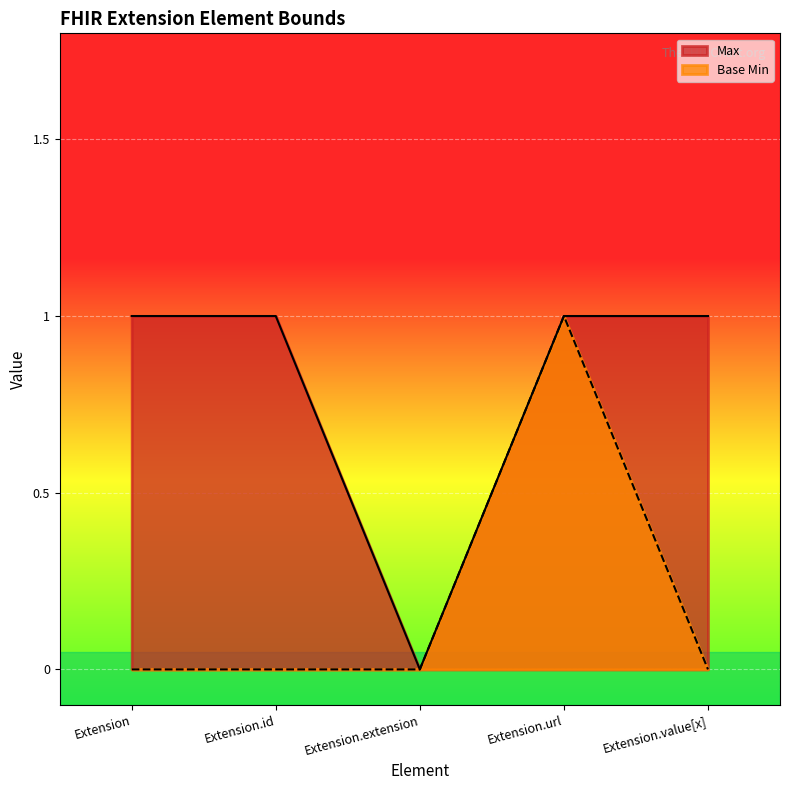

How many data points in Base Min are above 0?

1